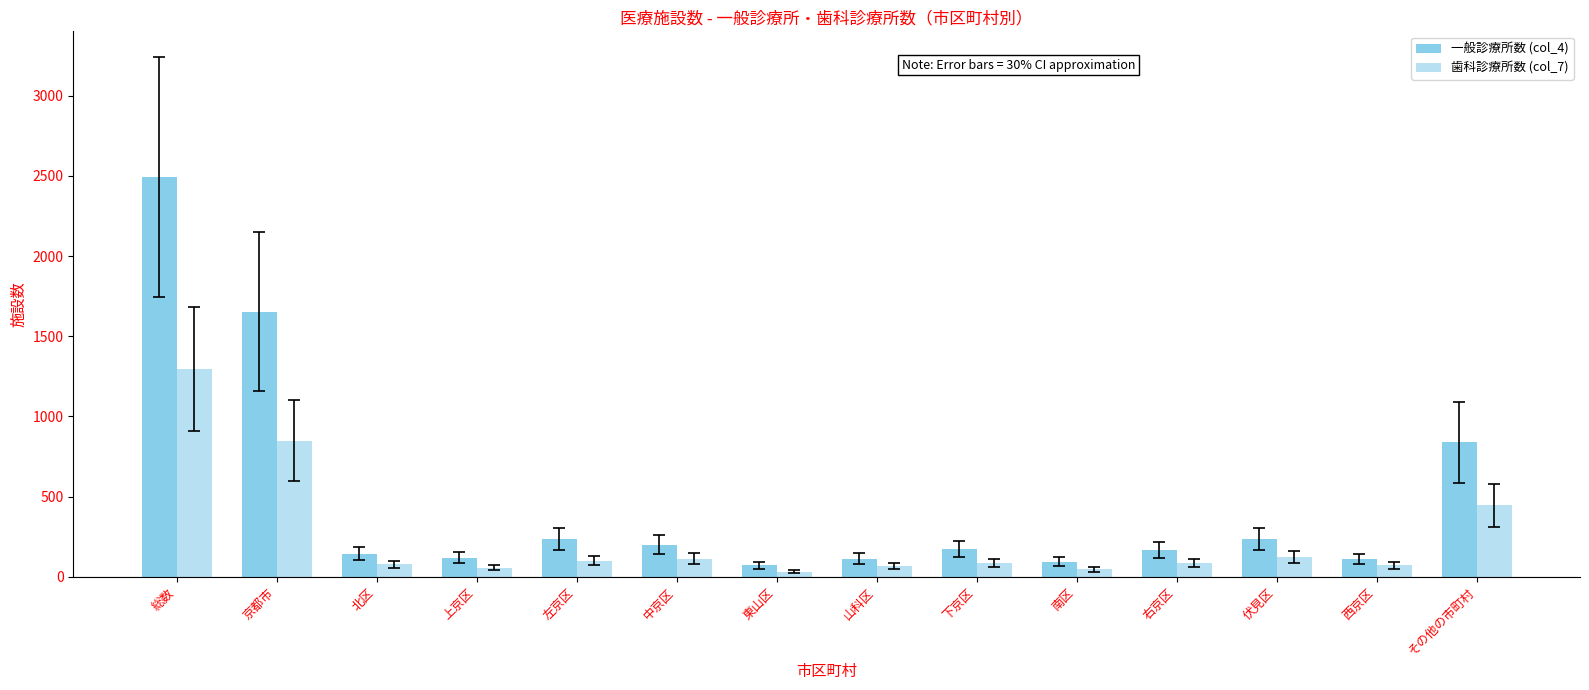

How many bars are there in each group?

2